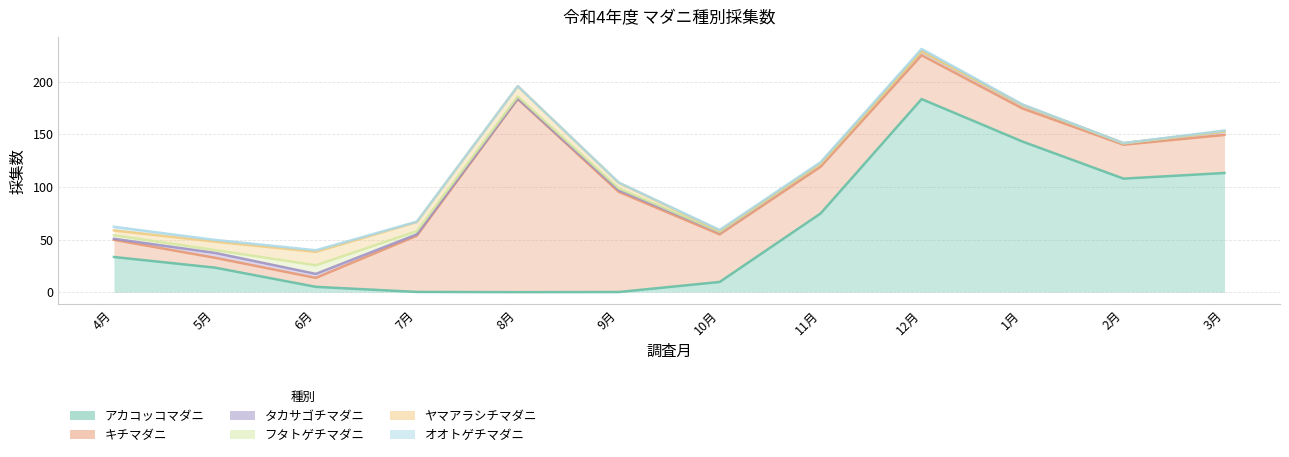

At 7月, list the series in order from smallest to largest.

アカコッコマダニ, オオトゲチマダニ, タカサゴチマダニ, フタトゲチマダニ, ヤマアラシチマダニ, キチマダニ